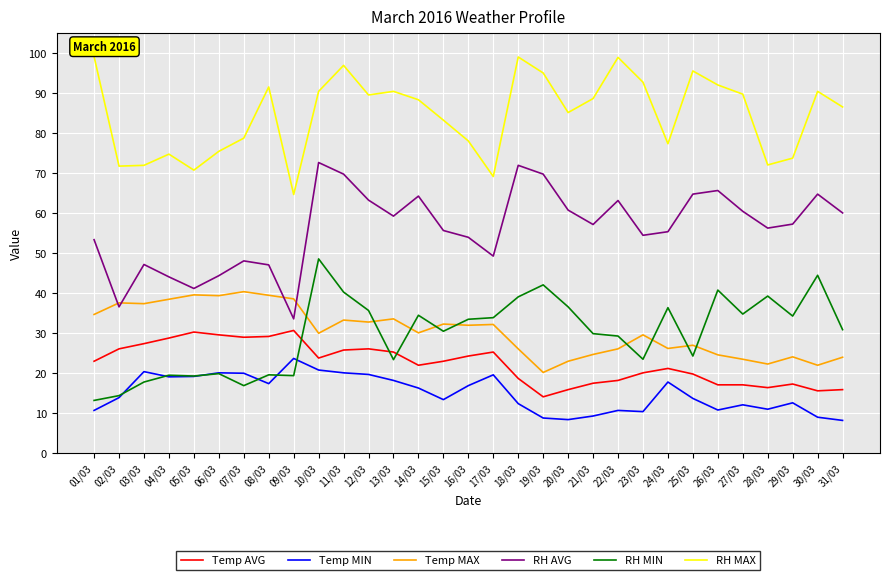

Between 26/03 and 27/03, which series saw the biggest shift?

RH MIN